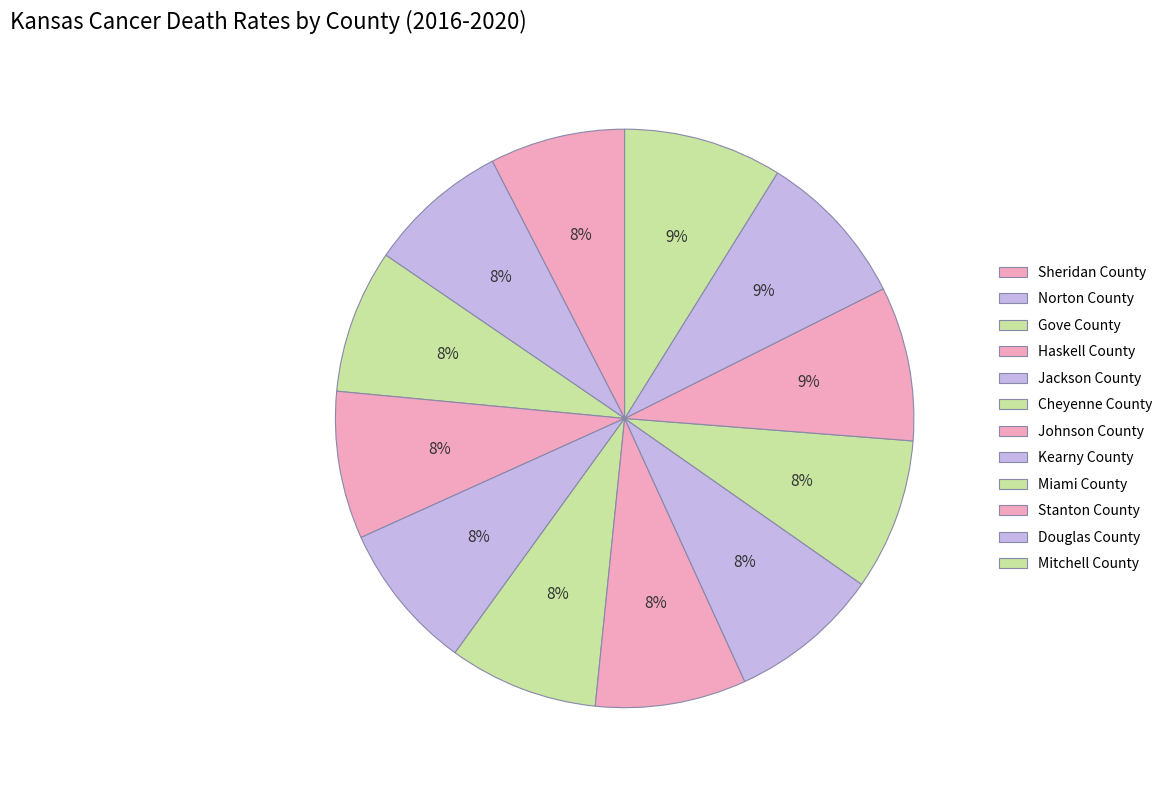

Count the number of slices in the pie.

12